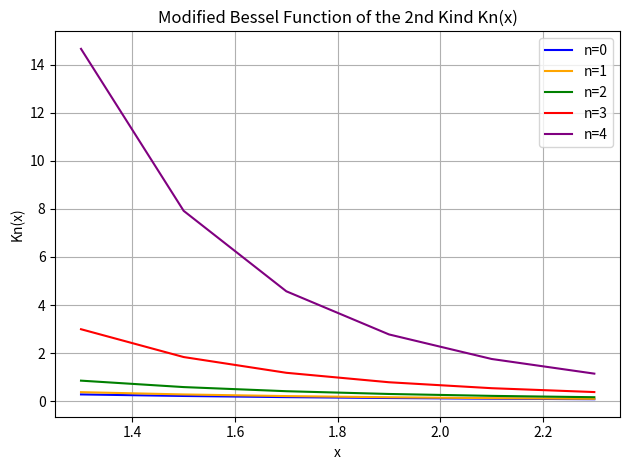

True or false: n=4 and n=3 intersect in this chart.

False